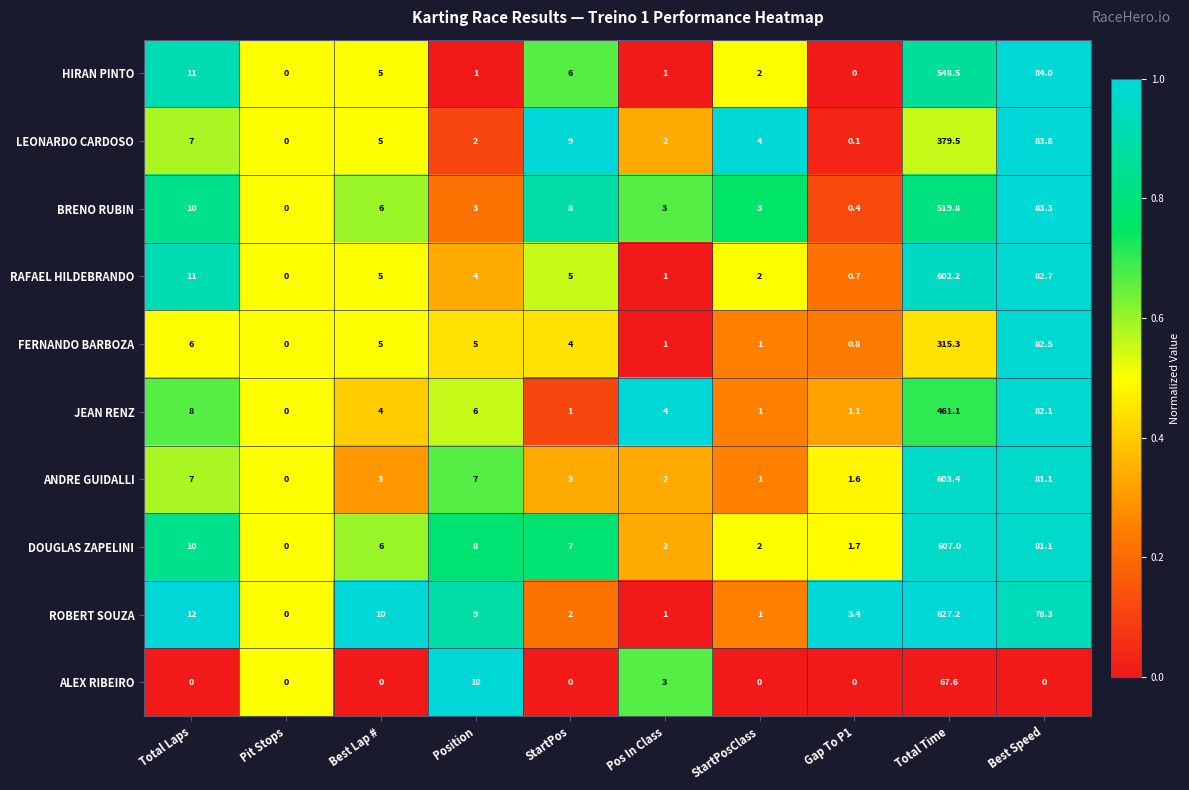

Which series has the largest total across all categories?

ROBERT SOUZA